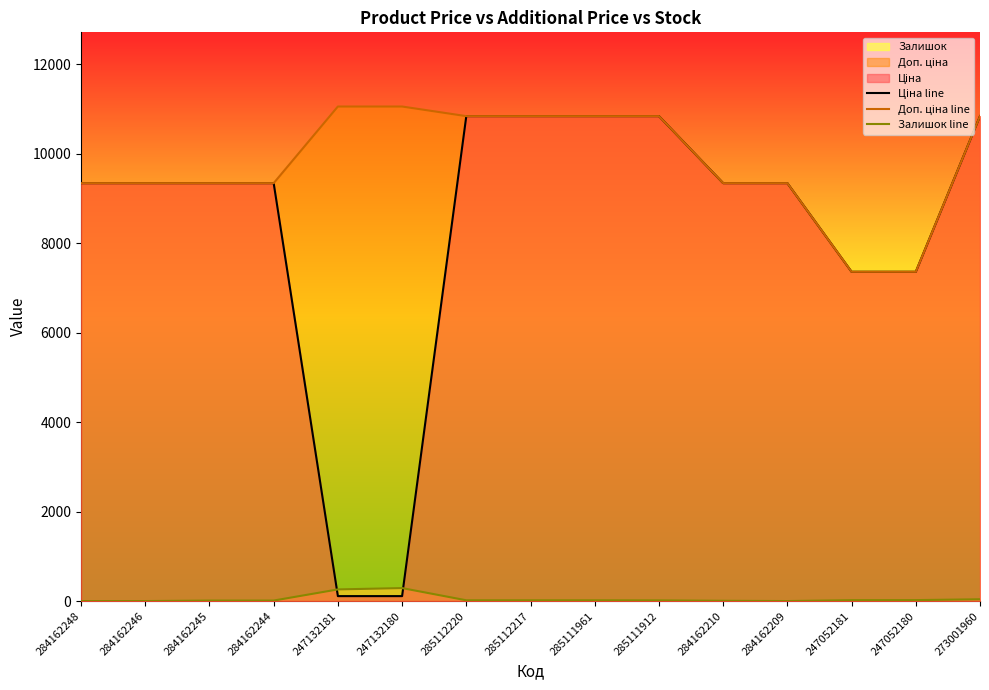

The value of Доп. ціна line at 284162246 is 16128.9. True or false?

False